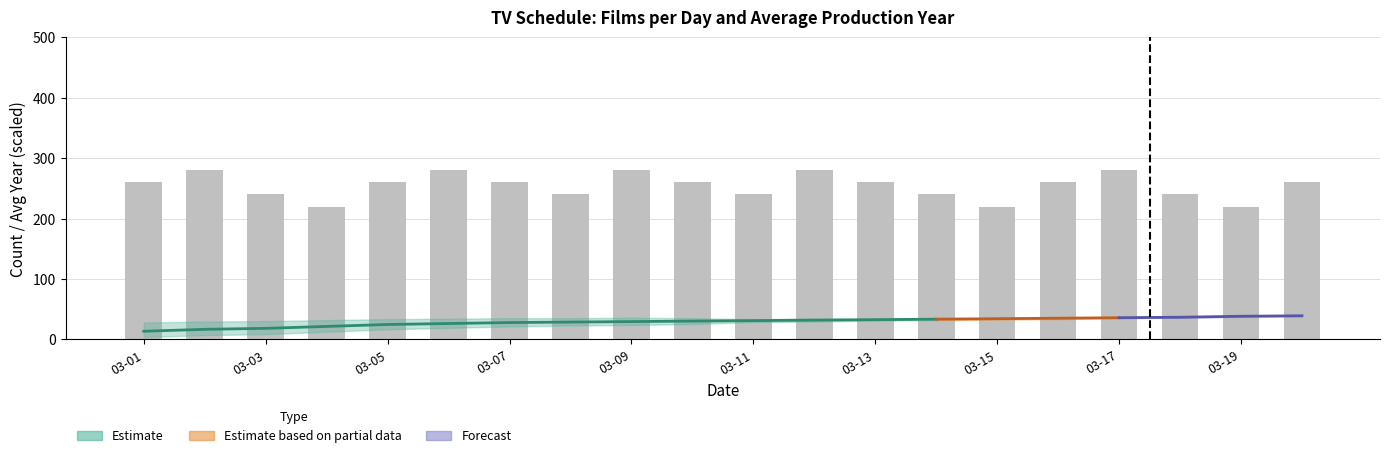

Reading right to left, extract all data points from this chart.

260	220	240	280	260	220	240	260	280	240	260	280	240	260	280	260	220	240	280	260